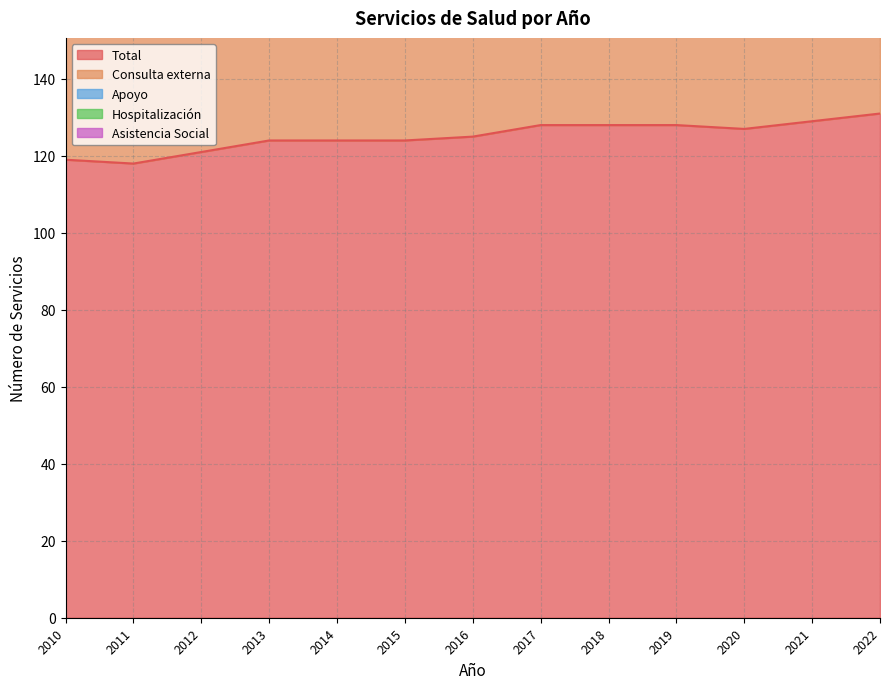

What is the maximum value for Apoyo?

15